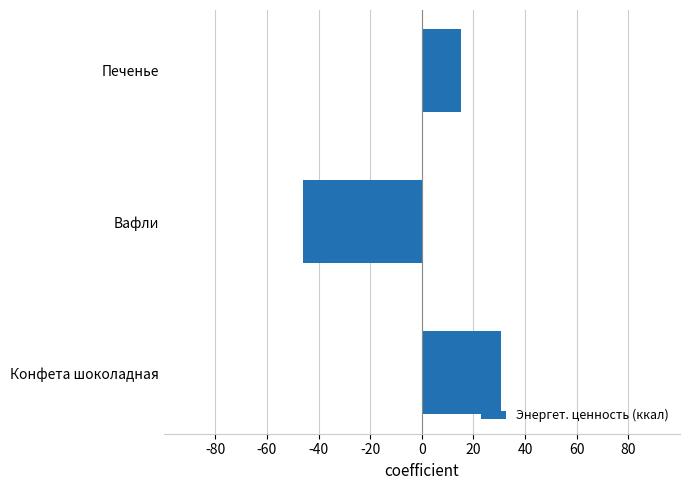

What is the difference between the maximum and minimum values?

76.7